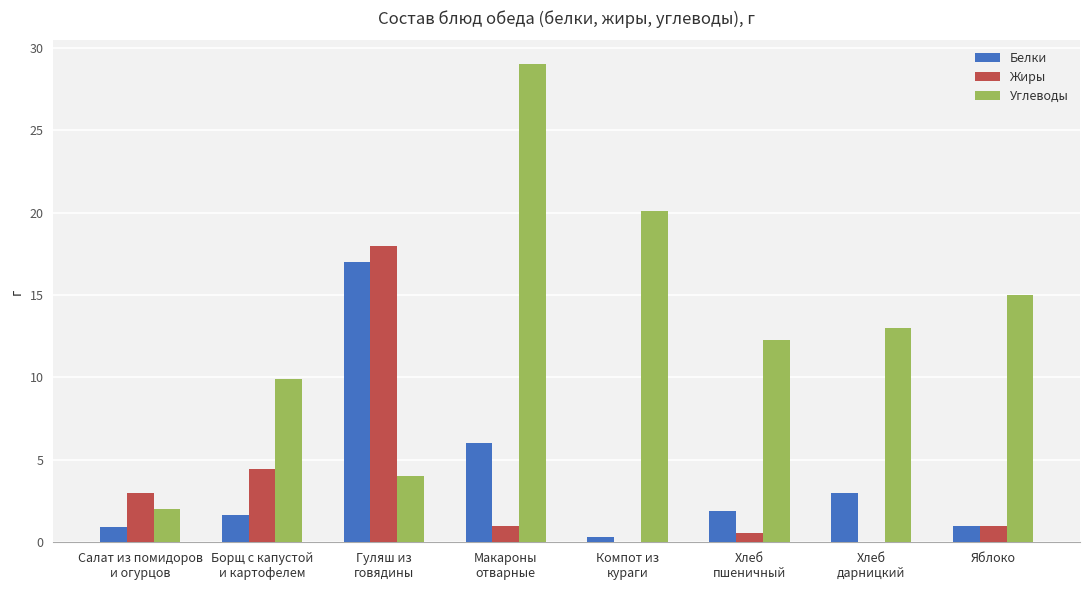

Is it true that Углеводы equals 16.3 at Борщ с капустой
и картофелем?

False